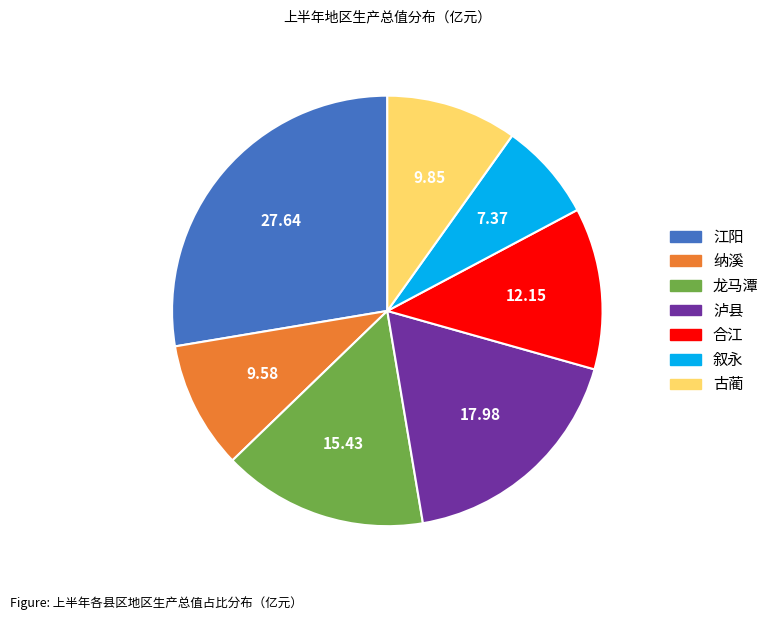

What is the largest slice in the pie chart?

江阳